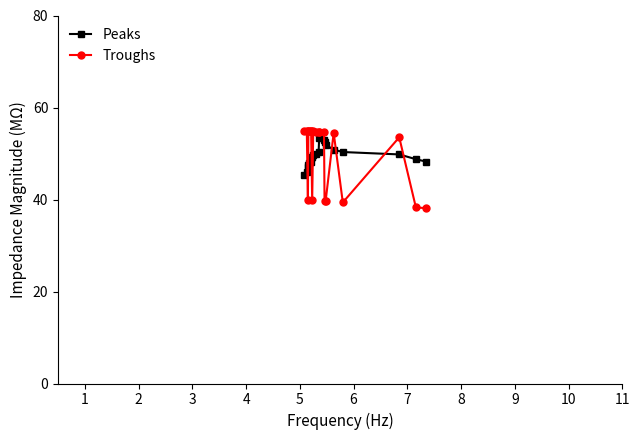

What is the minimum value shown in the chart?

38.1